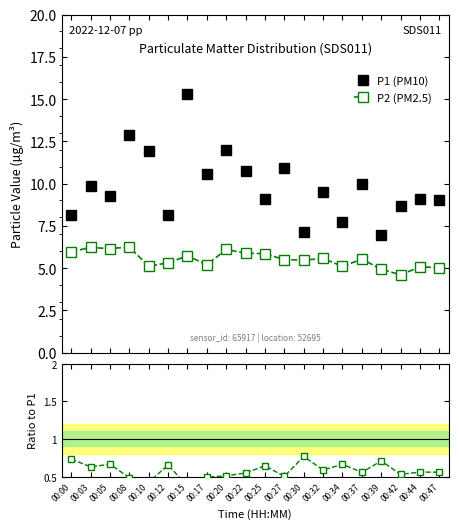

True or false: P1 (PM10) and P2/P1 intersect in this chart.

False